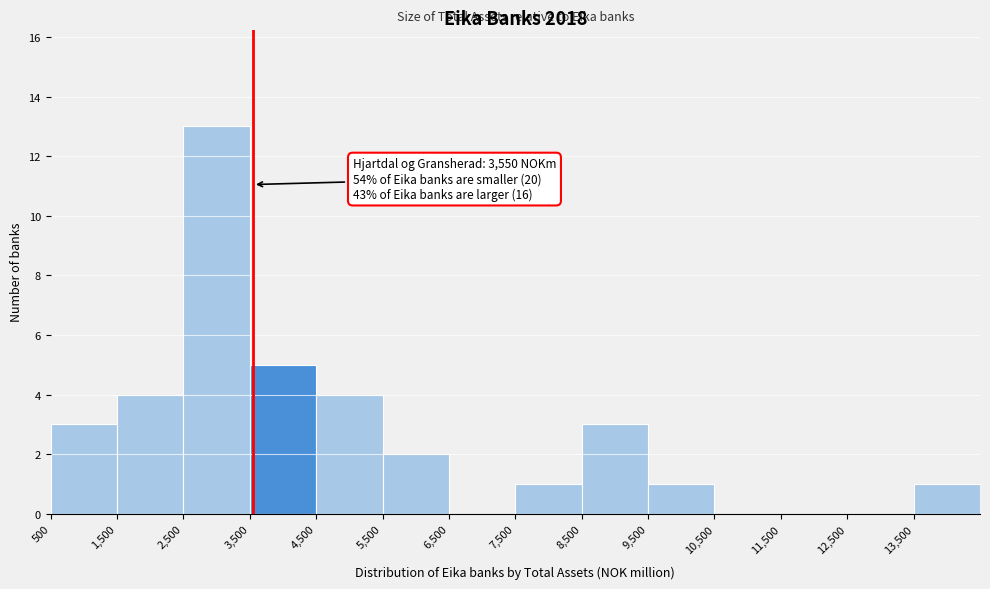

Over which range of the x-axis is the bar tallest?

2500 to 3500